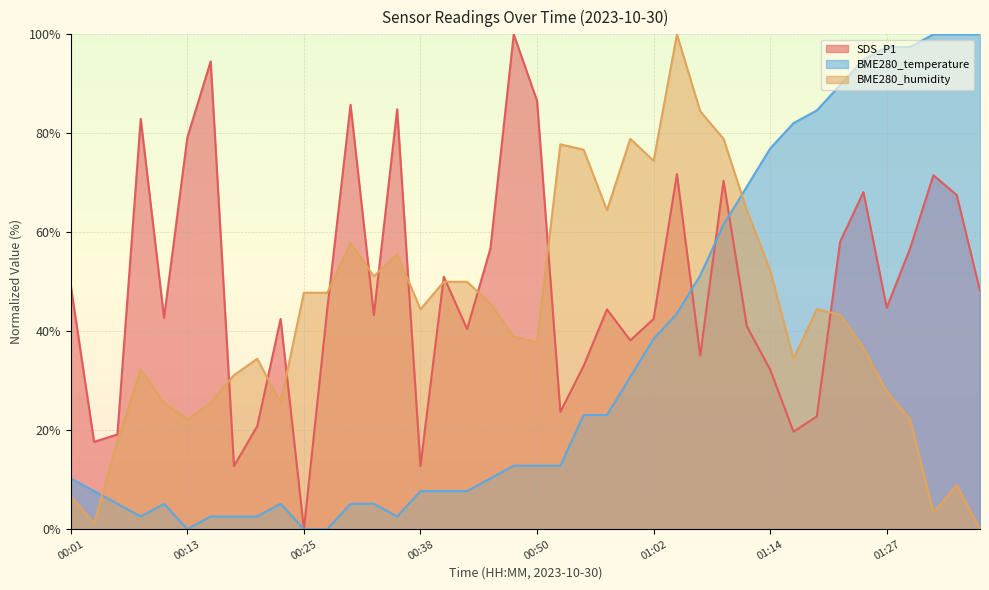

How many distinct data groups are displayed?

3